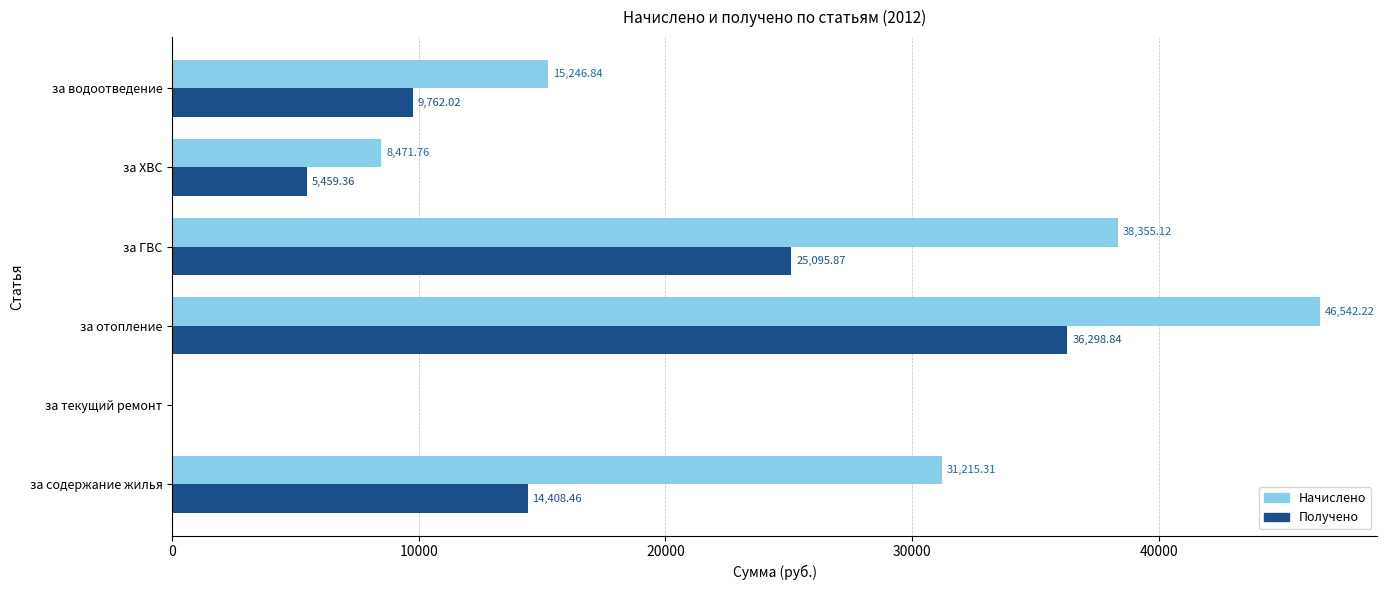

At which category is the sum across all series the highest?

за отопление